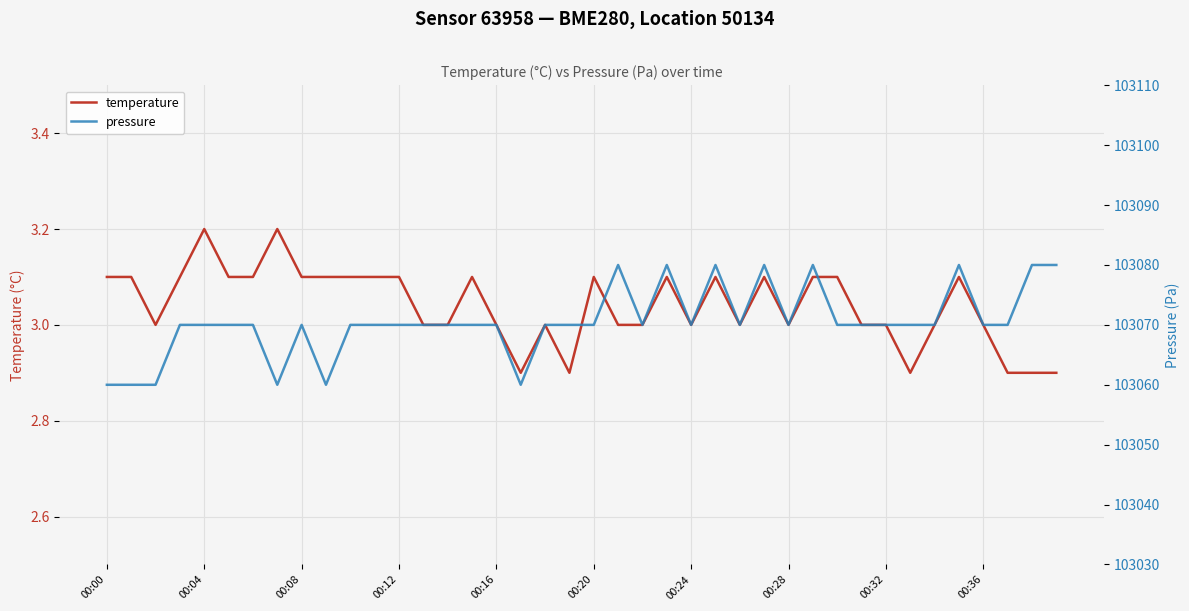

List the series in order of their overall mean, lowest first.

temperature, pressure